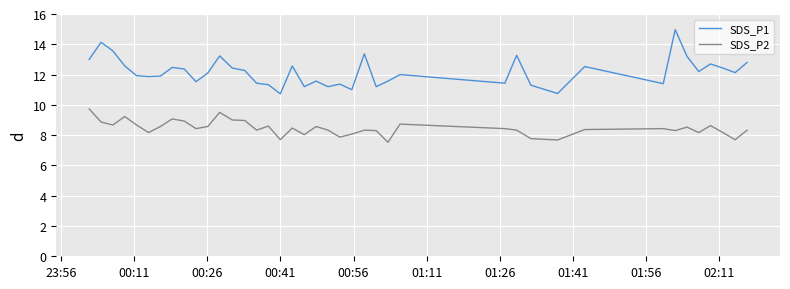

At how many categories does at least one series exceed 9?

40